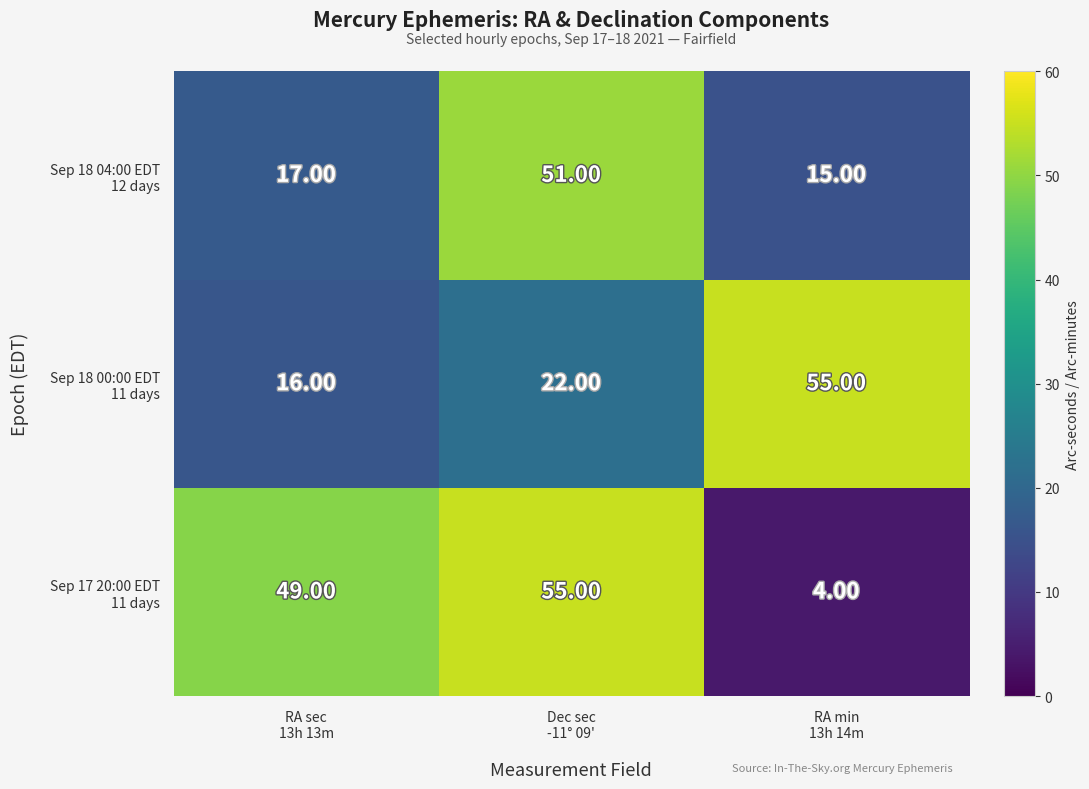

At how many categories does at least one series exceed 38?

3